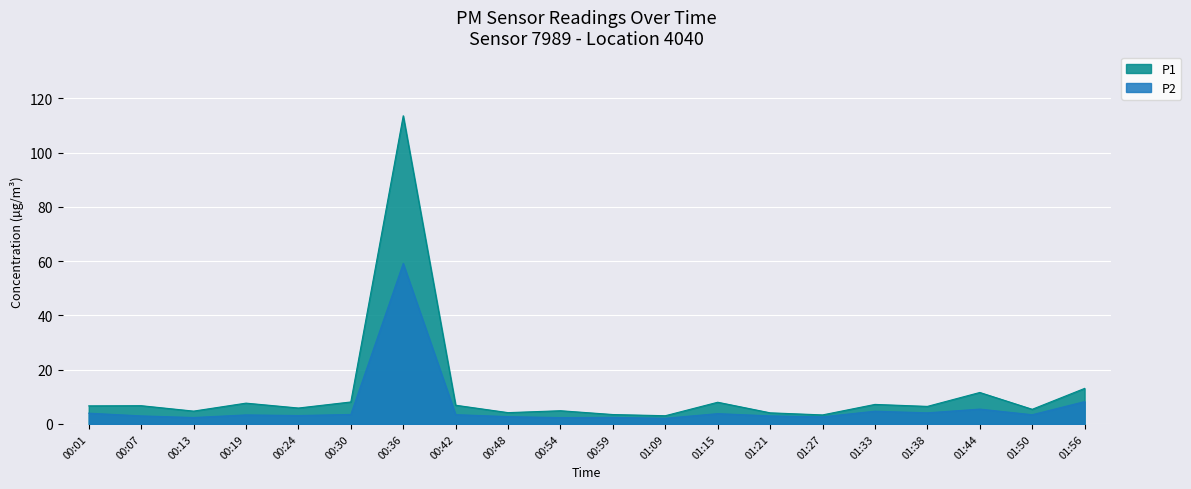

True or false: P2 and P1 intersect in this chart.

False